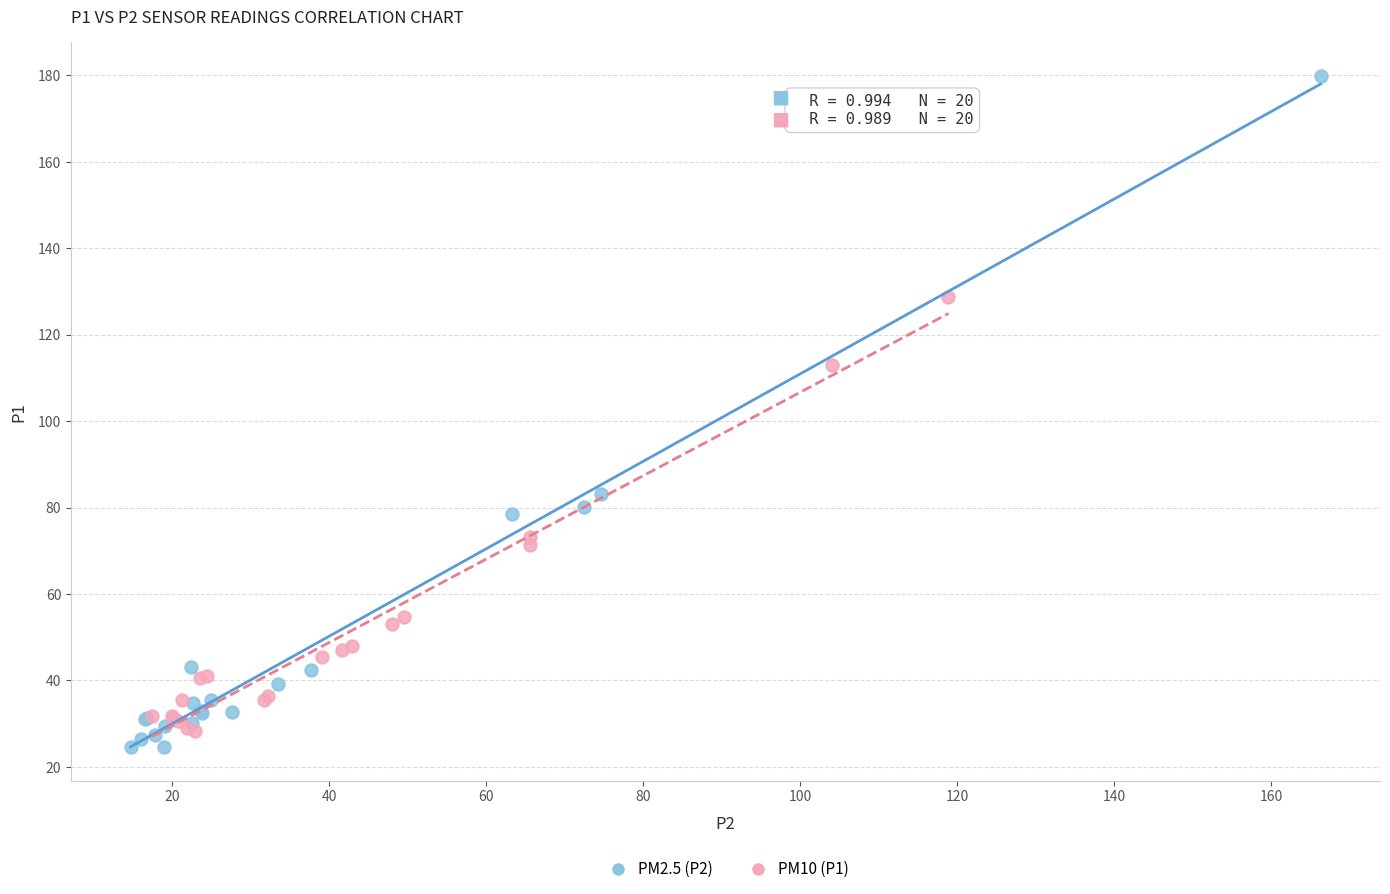

Which series has the widest spread of Y values?

PM2.5 (P2)